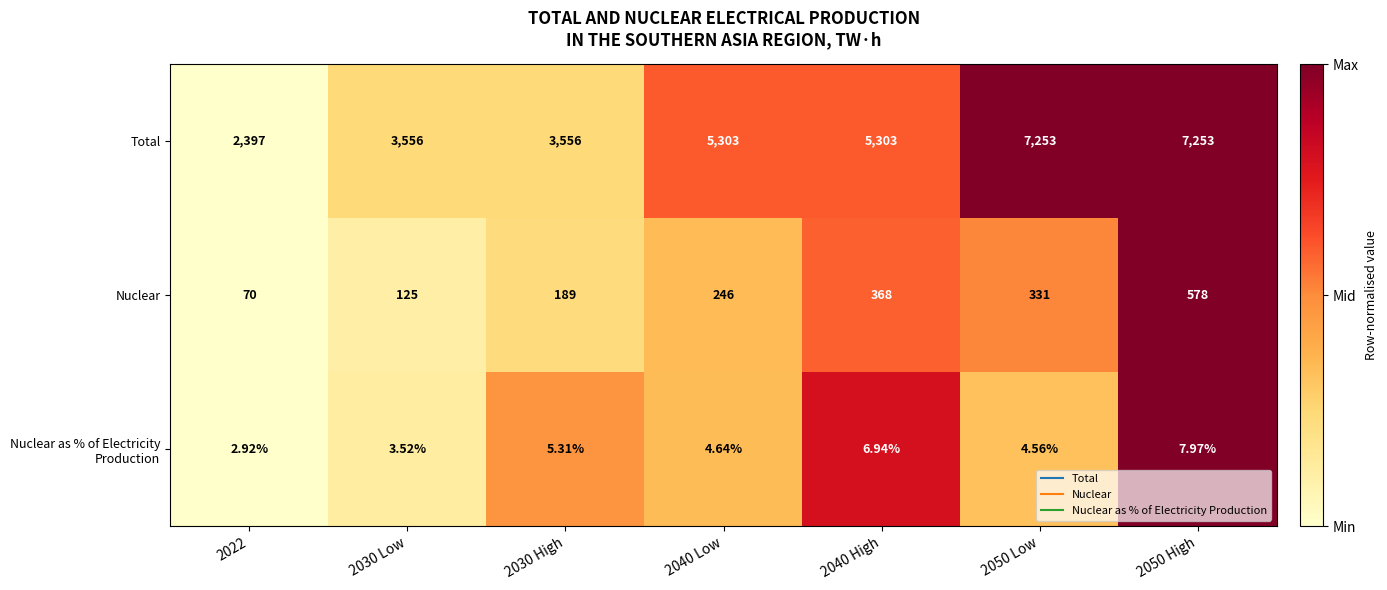

Is the value of Total at 2040 High greater than the value of Nuclear as % of Electricity Production at 2022?

Yes